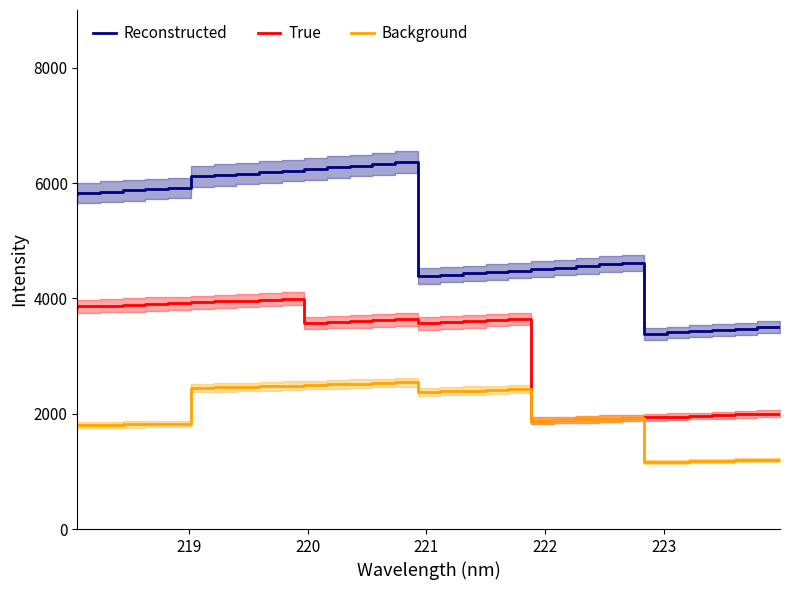

Rank the series by their average value, from highest to lowest.

Reconstructed, True, Background